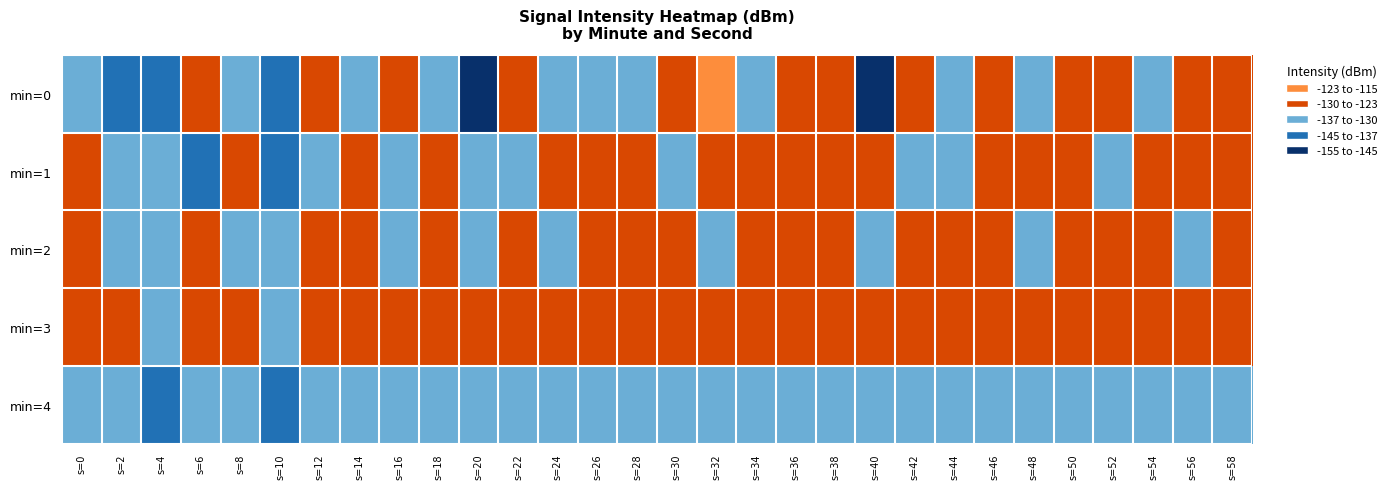

List the series in order of their peak value, lowest first.

min=4, min=1, min=2, min=3, min=0